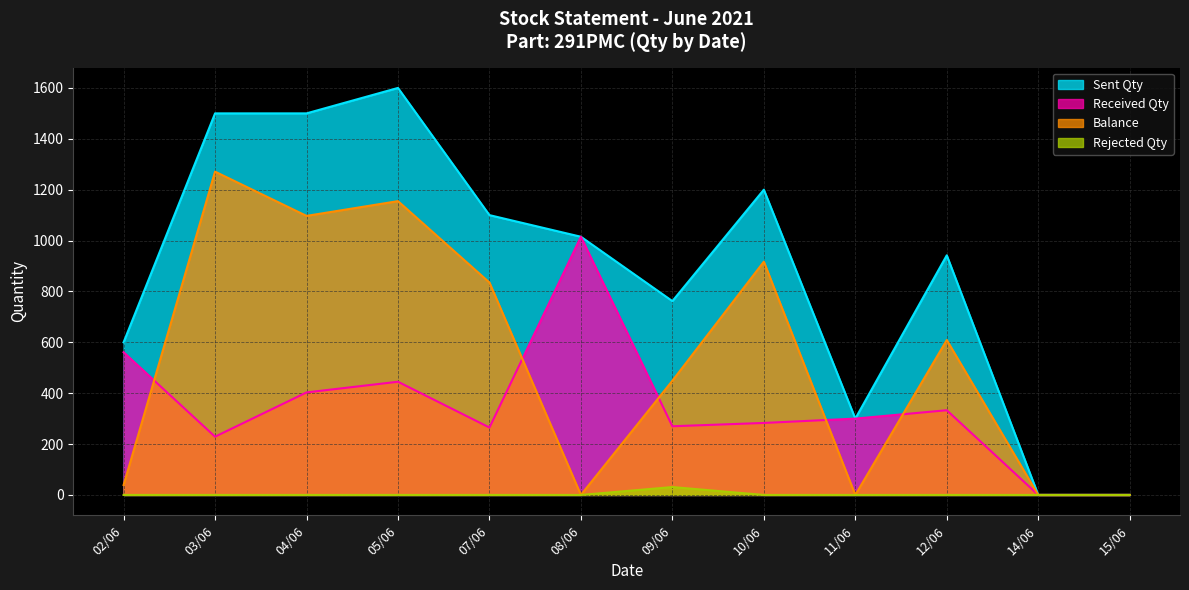

Which series has the largest range (max minus min)?

Sent Qty